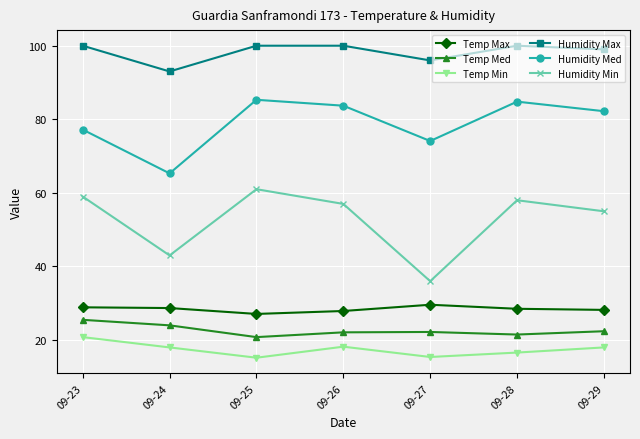

Rank the series by their maximum value, from highest to lowest.

Humidity Max, Humidity Med, Humidity Min, Temp Max, Temp Med, Temp Min